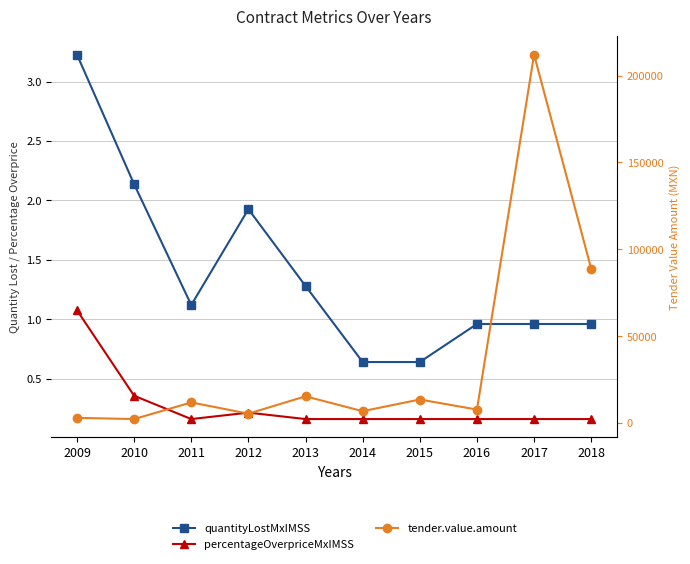

At which label is contracts.items.unit.value.percentageOverpriceMxIMSS closest to 0?

2018